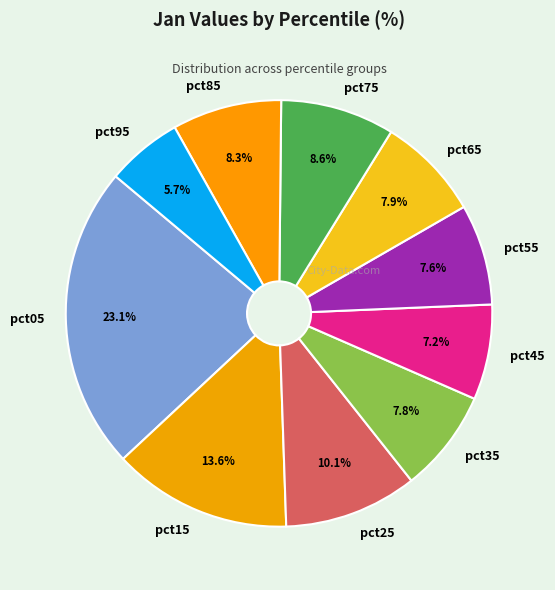

What is the largest slice in the pie chart?

pct05